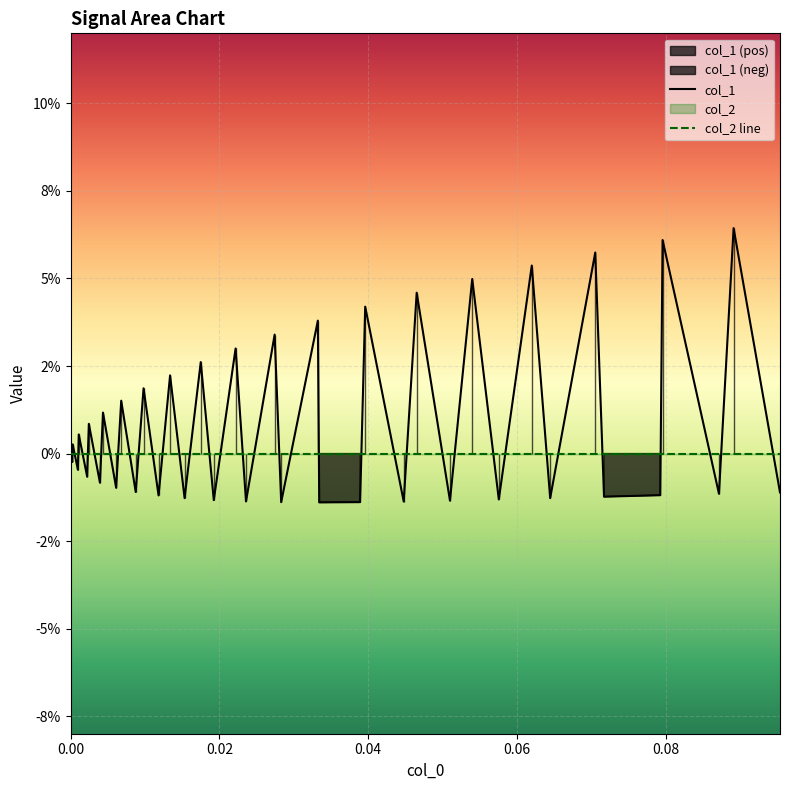

What is the sum of all col_1 values?

0.4